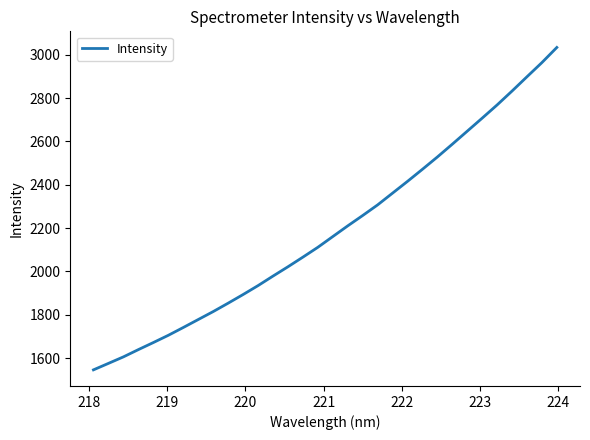

What is the difference between the maximum and minimum values?

1488.1